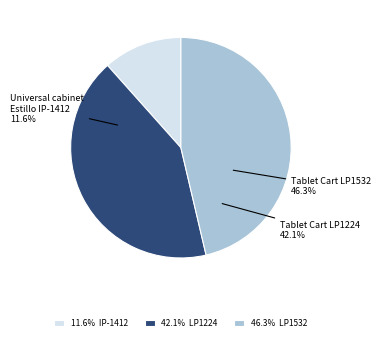

Rank the categories by value from lowest to highest.

Universal cabinet Estillo IP-1412, Tablet Storage and Charging Cart LP1224, Tablet Storage and Charging Cart LP1532